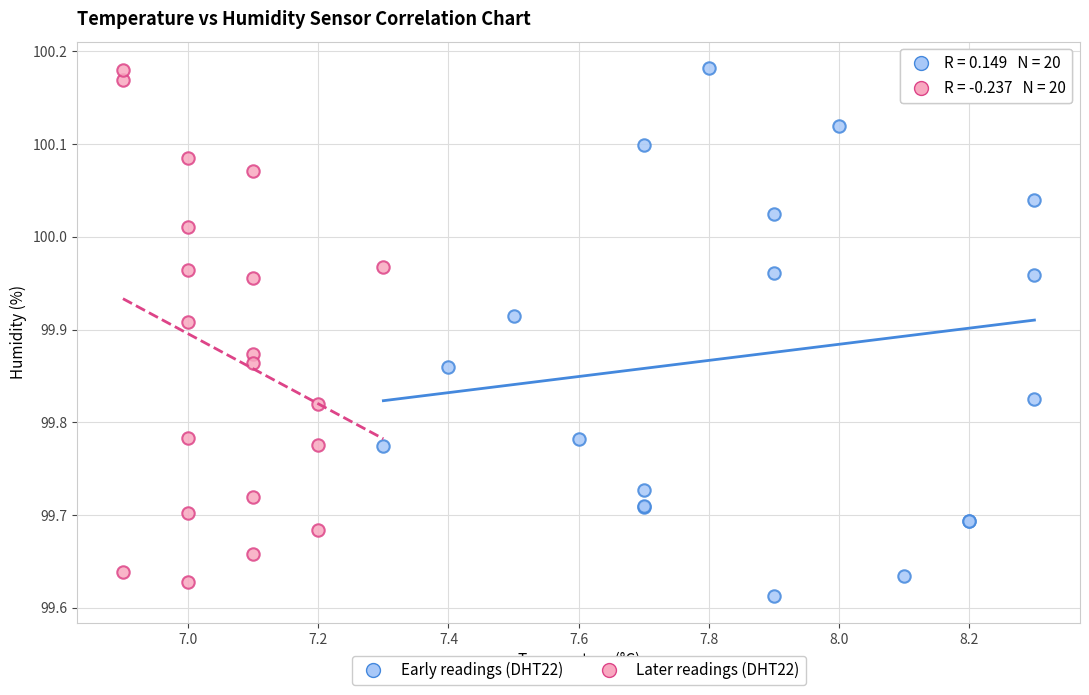

What are all the series names shown in the legend?

Early readings (DHT22), Later readings (DHT22)